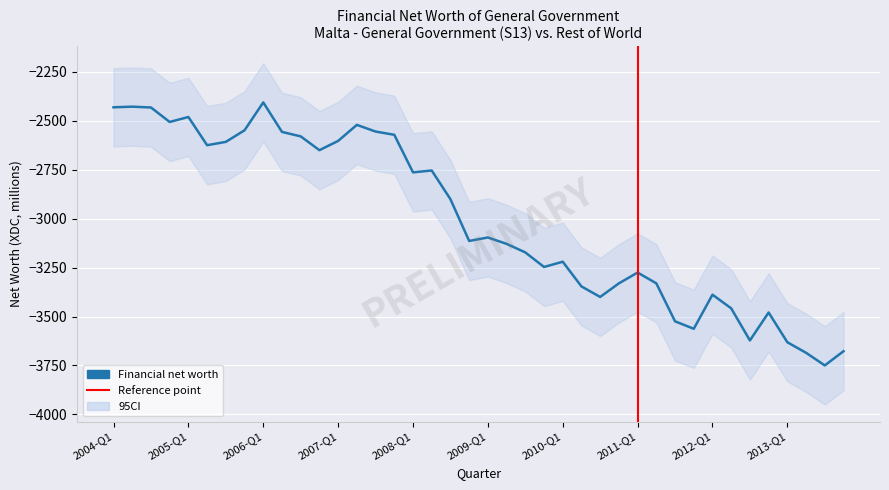

What is the label of the 34th point from the right?

2005-Q3